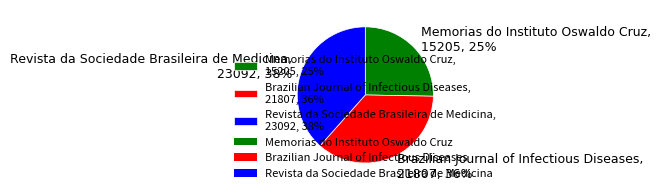

How many slices are in this pie chart?

3